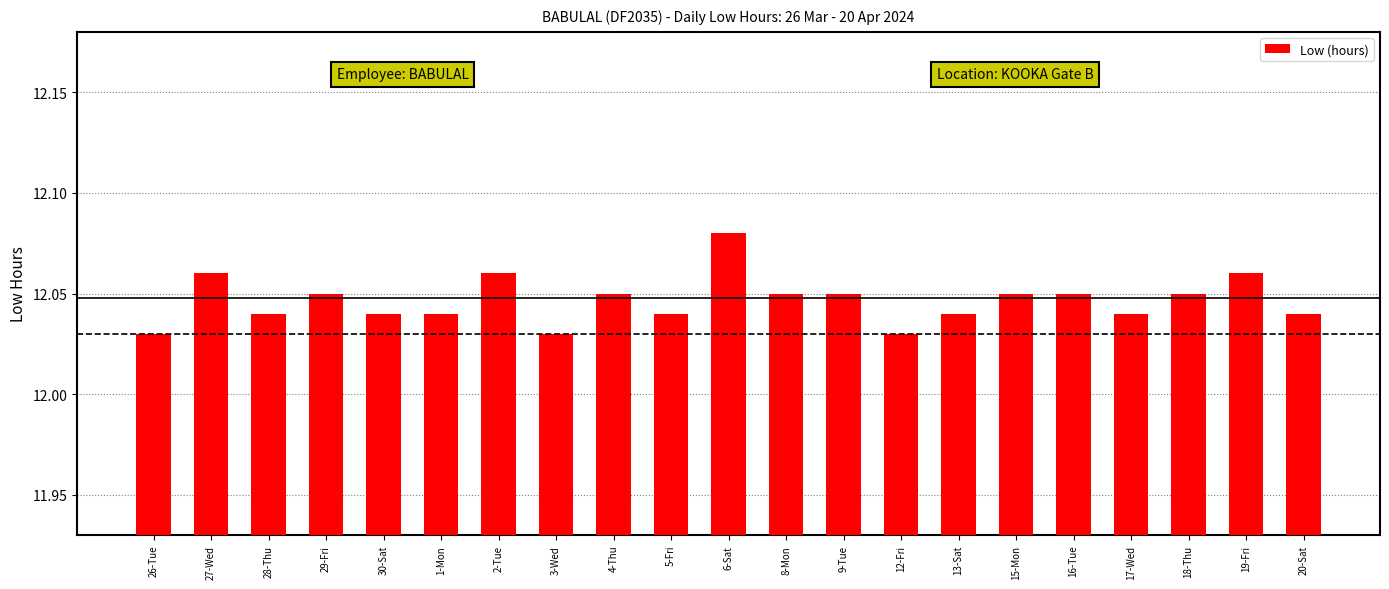

How many bars are there in total?

21